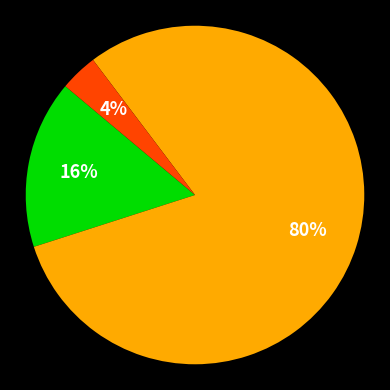

To the nearest percent, what is the average slice percentage?

33%